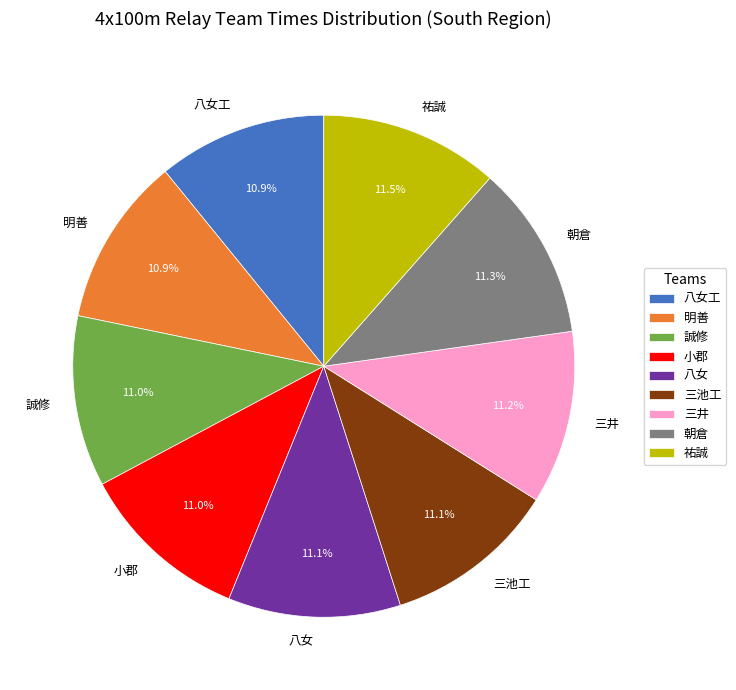

How many slices are in this pie chart?

9